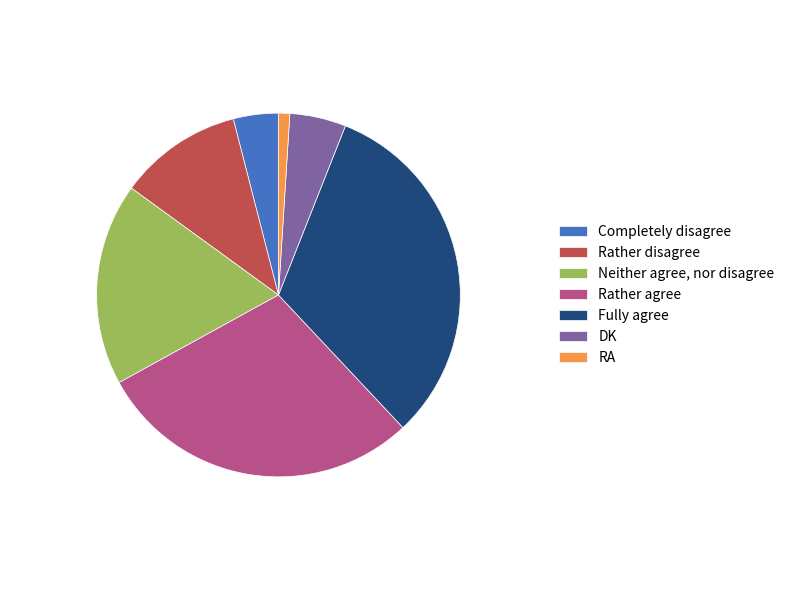

Is the sum of Completely disagree and Rather agree greater than half?

No